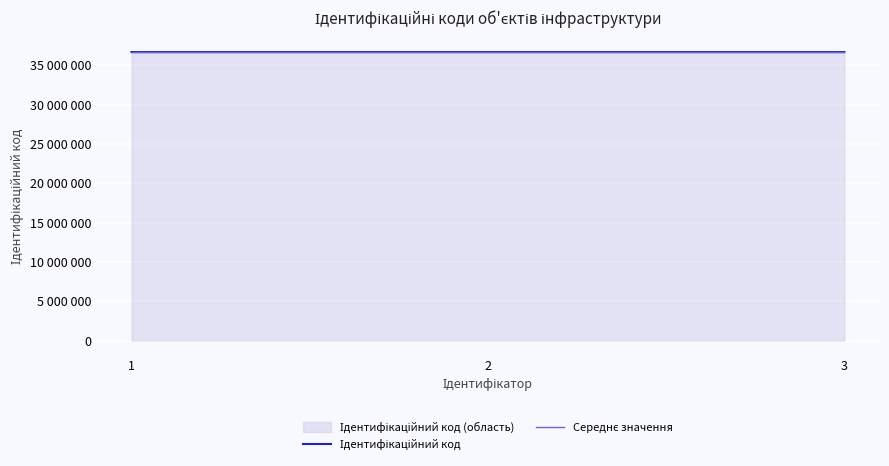

How many lines are shown in the chart?

2